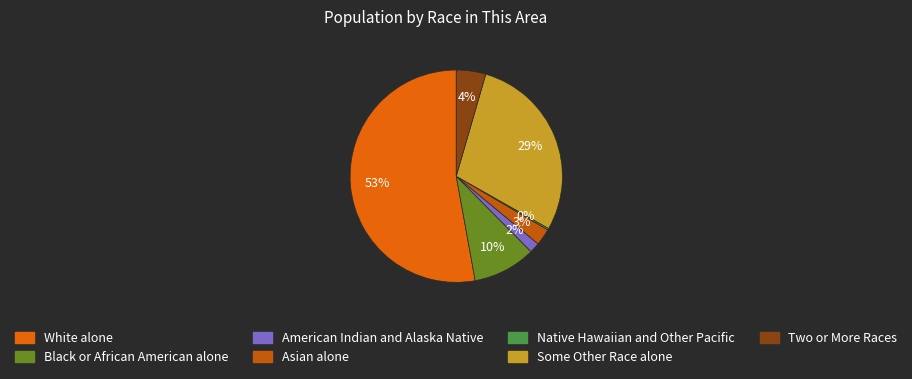

Is the sum of White alone and American Indian and Alaska Native greater than half?

Yes